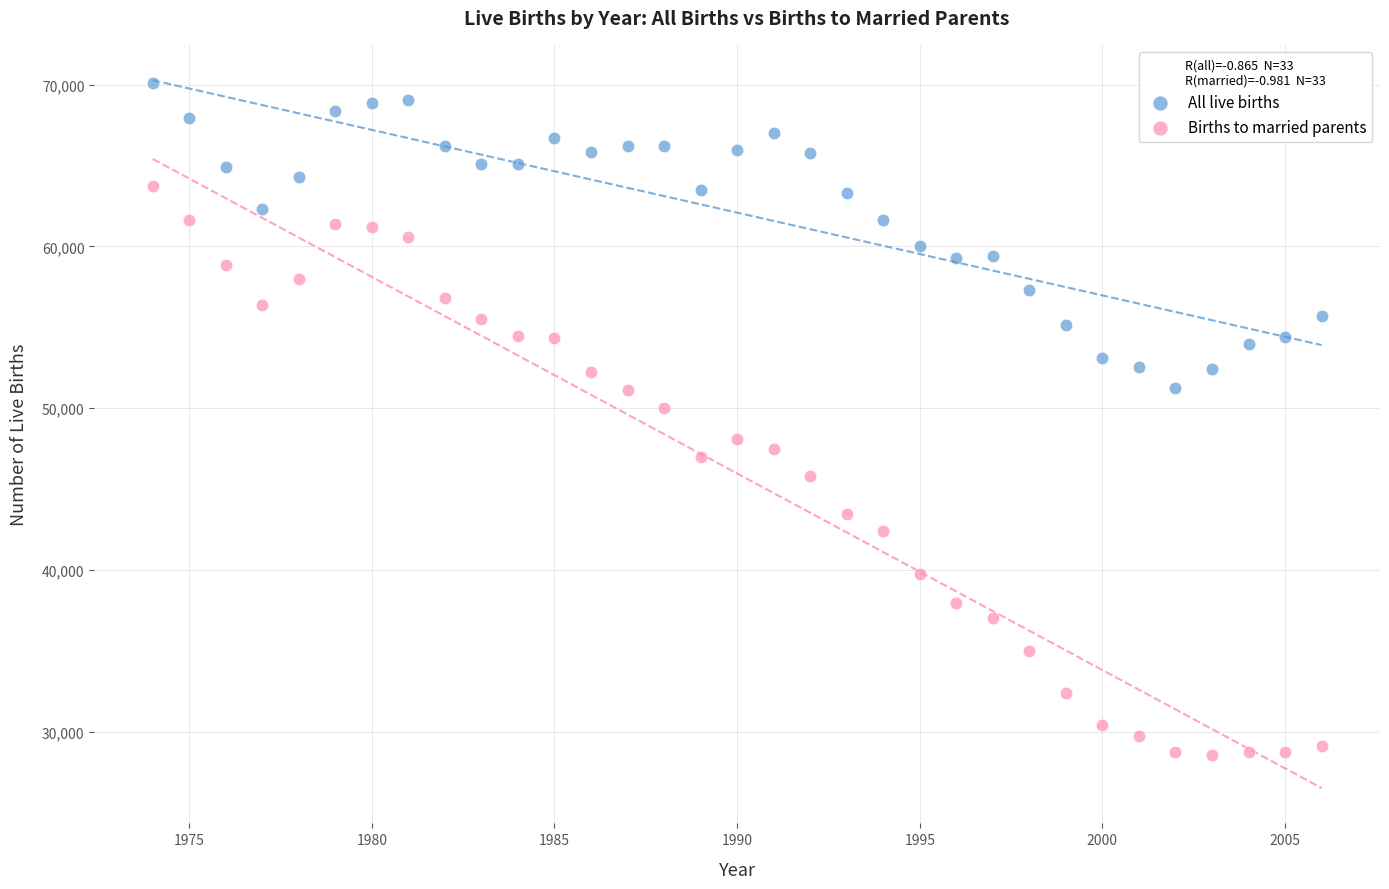

Which series contains the lowest Y value?

Births to married parents